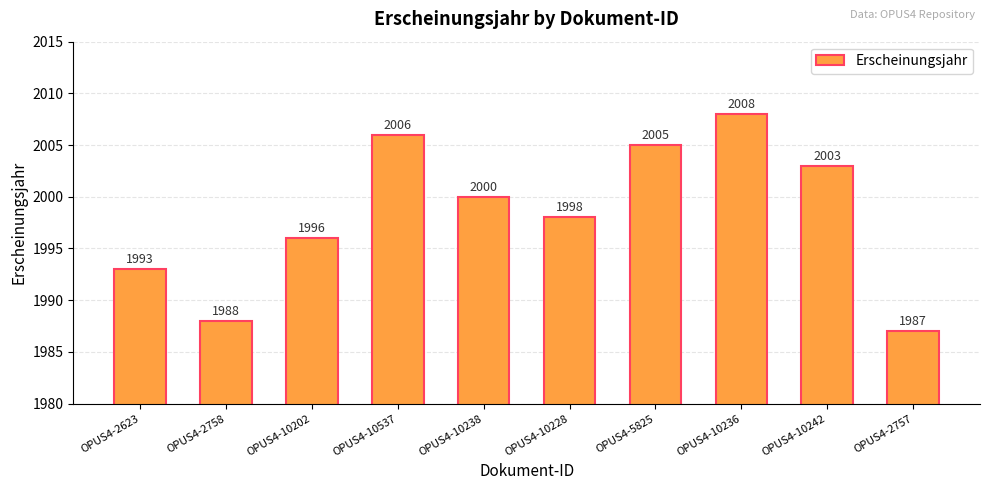

How many data points are less than 2000?

5